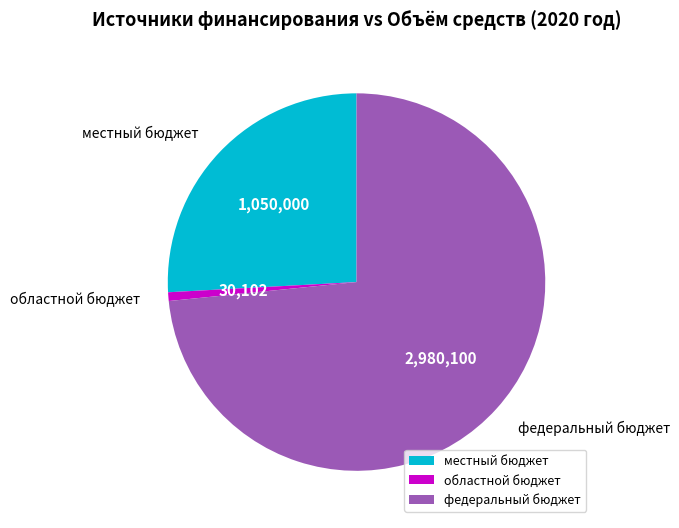

Between областной бюджет and федеральный бюджет, which is larger?

федеральный бюджет